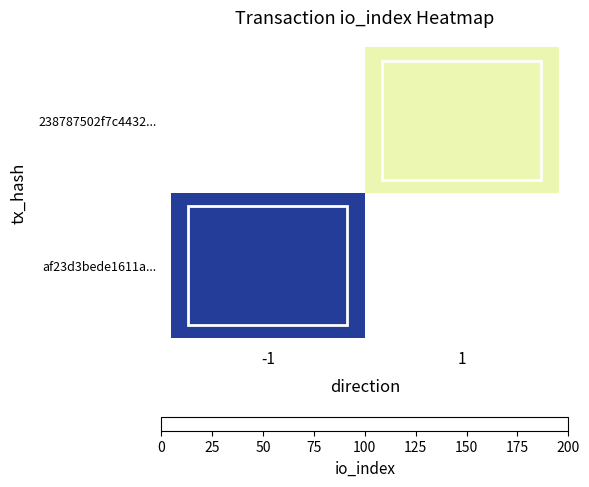

How many data points does each series have?

2